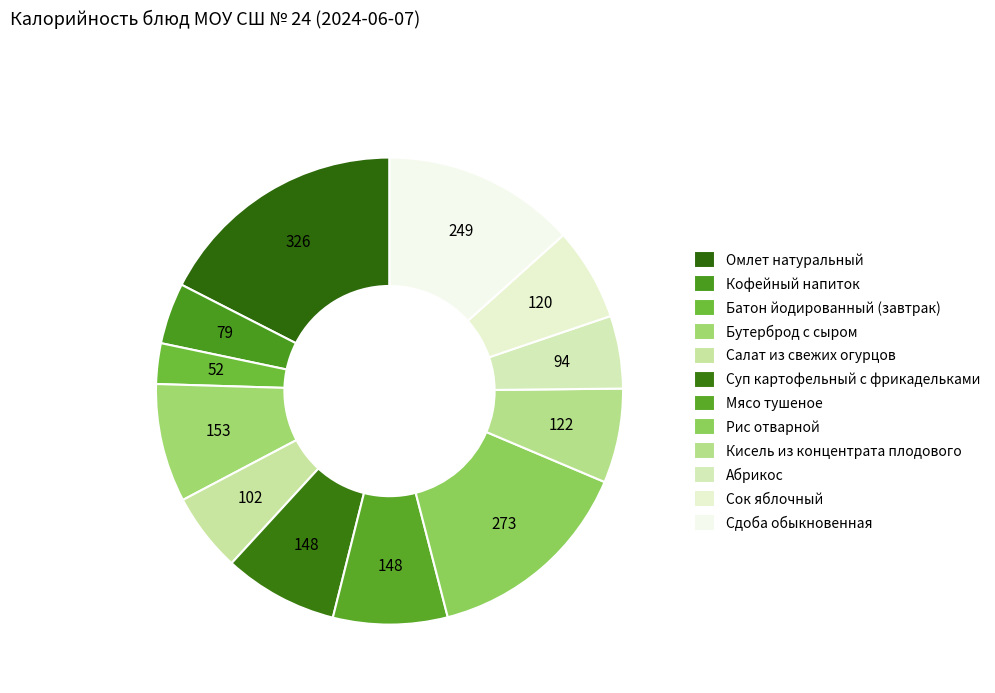

How many slices are in this pie chart?

12